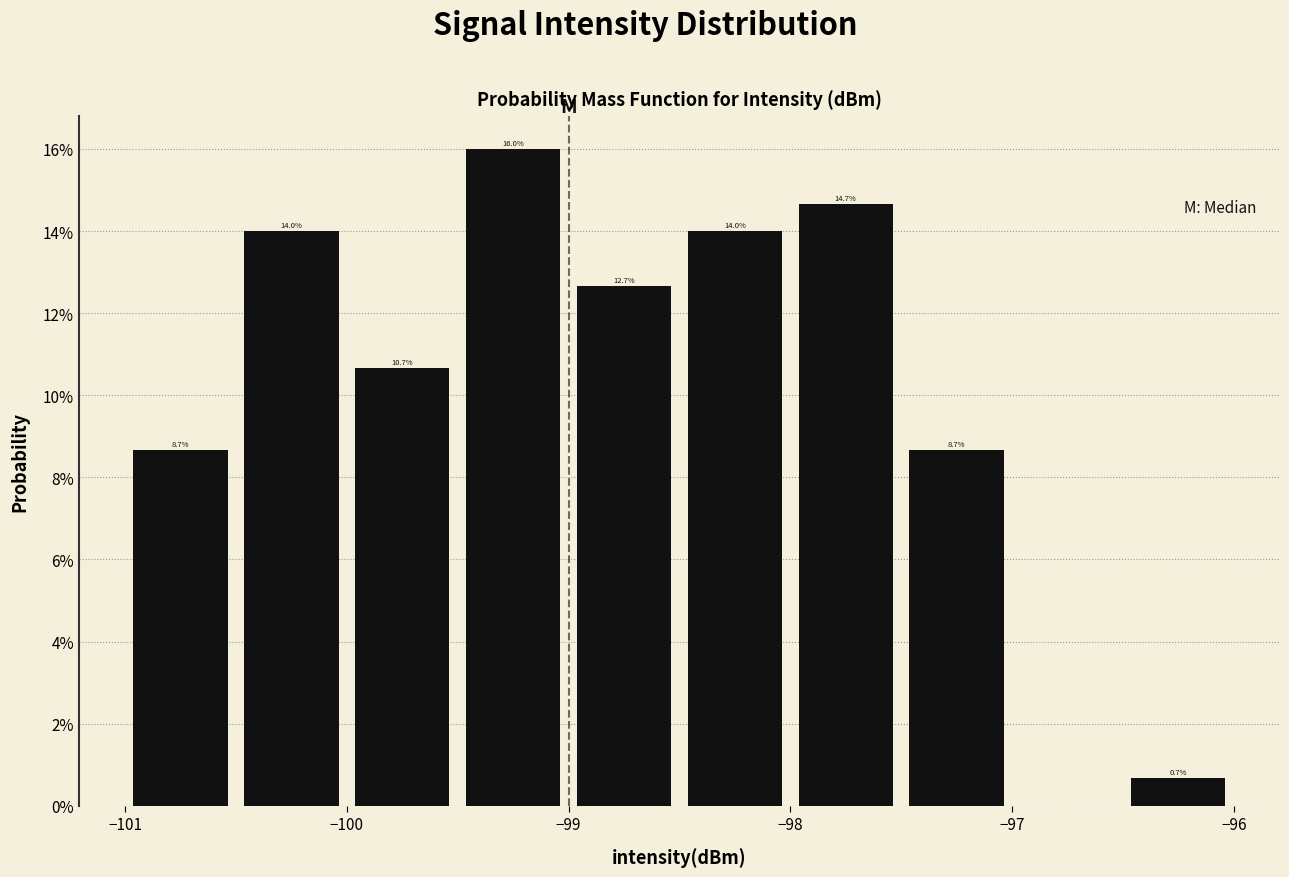

Which range on the x-axis has the tallest bar?

-99.5 to -99.0